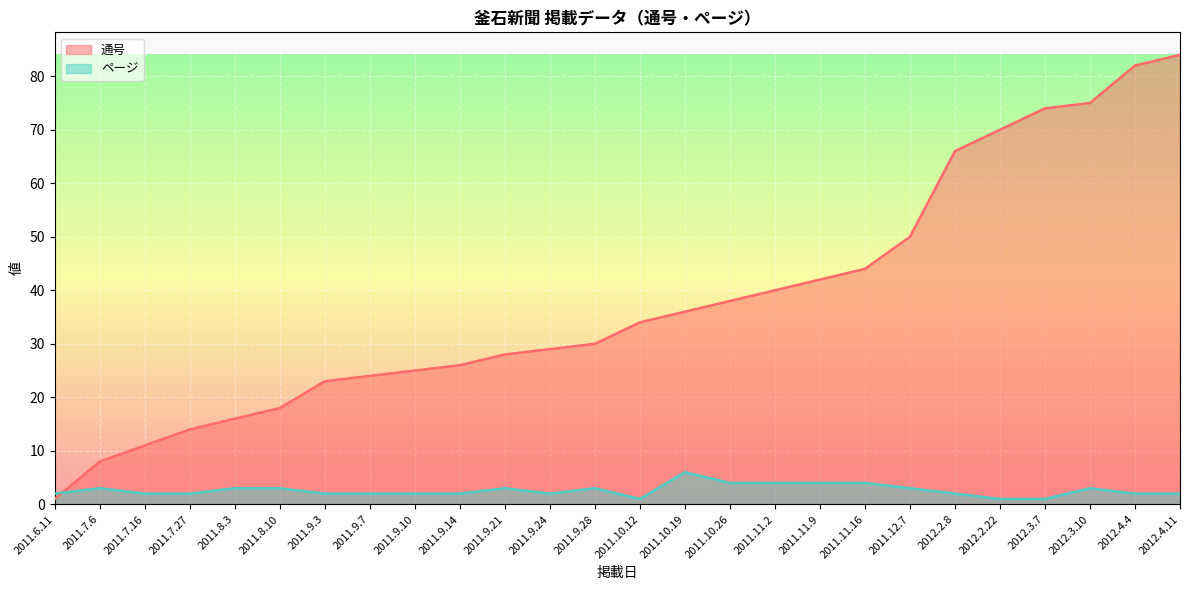

Which category has the lowest value across all series?

2011.6.11